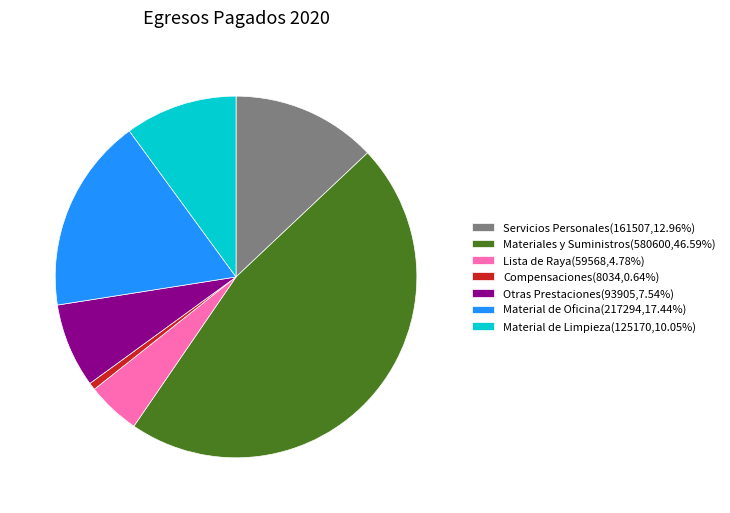

Is it true that Material de Limpieza is 1% of the pie?

False